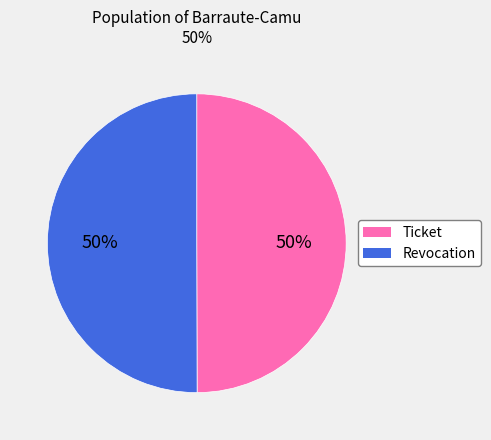

Is it true that Revocation is 64% of the pie?

False